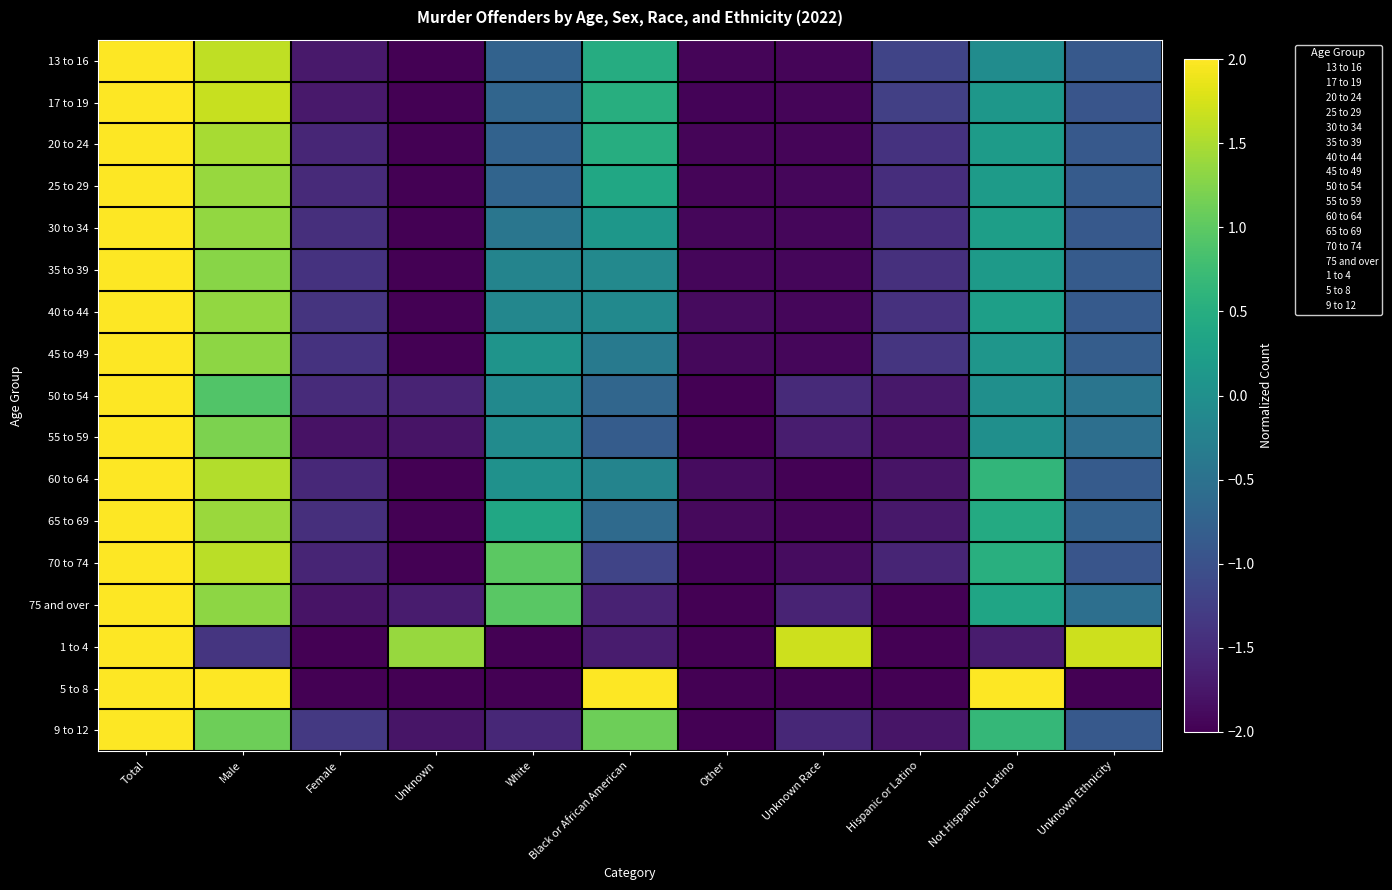

What is the total value across all series at Black or African American?

-2.3